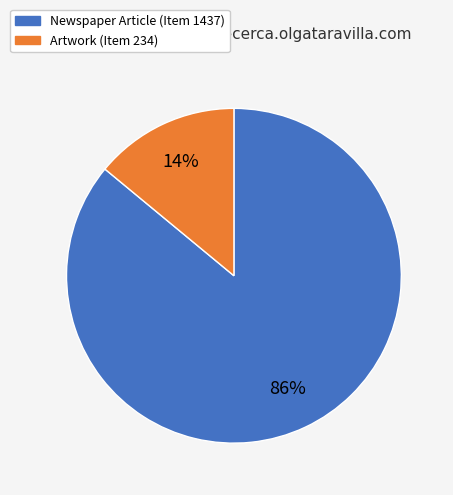

Combined, do Newspaper Article (Item 1437) and Artwork (Item 234) account for over 50%?

Yes